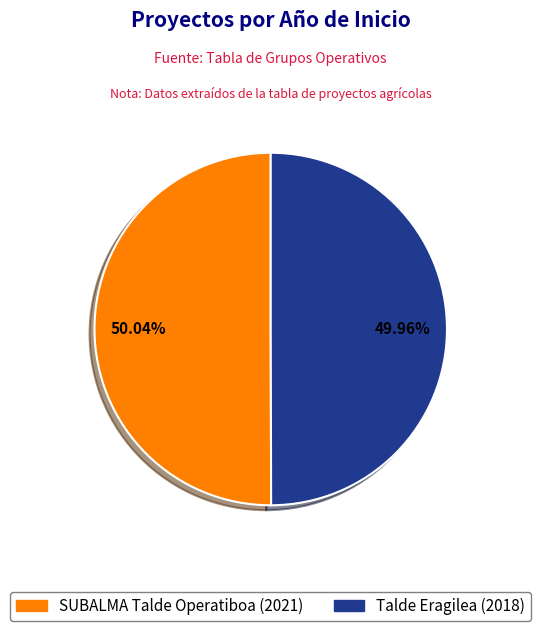

Count the number of slices in the pie.

2